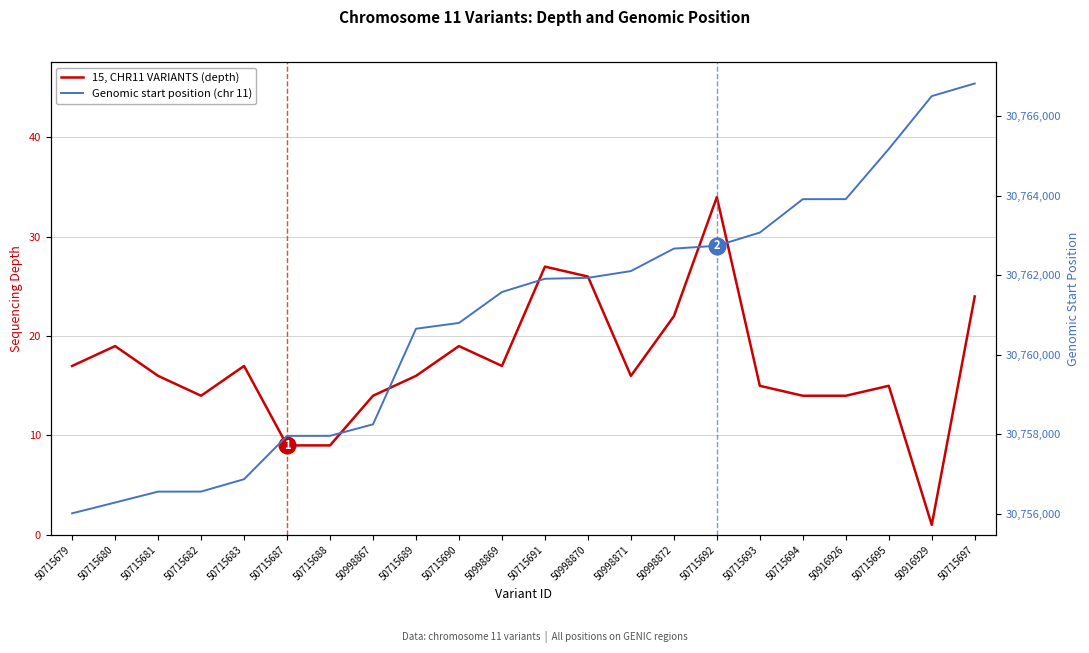

At which label is Genomic start position (chr 11) closest to 30761418?

50998869